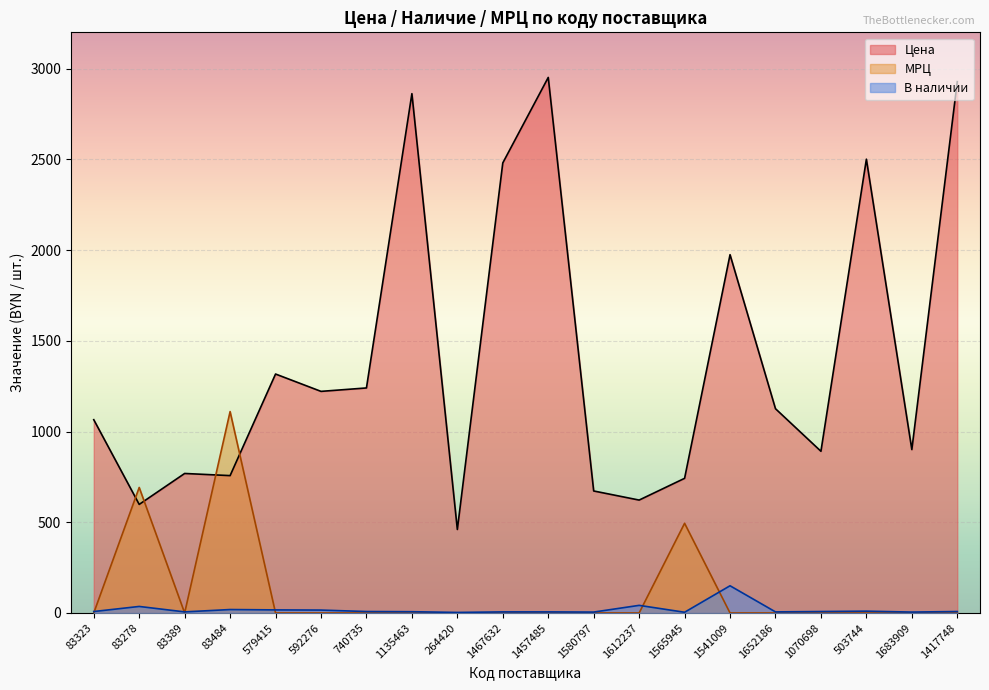

What is the value of the В наличии point at the 4th from the left?

19.0